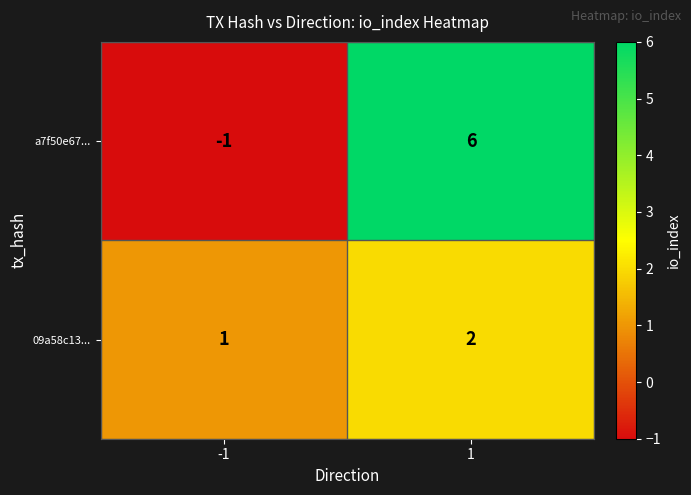

What is the sum of all a7f50e67... values?

5